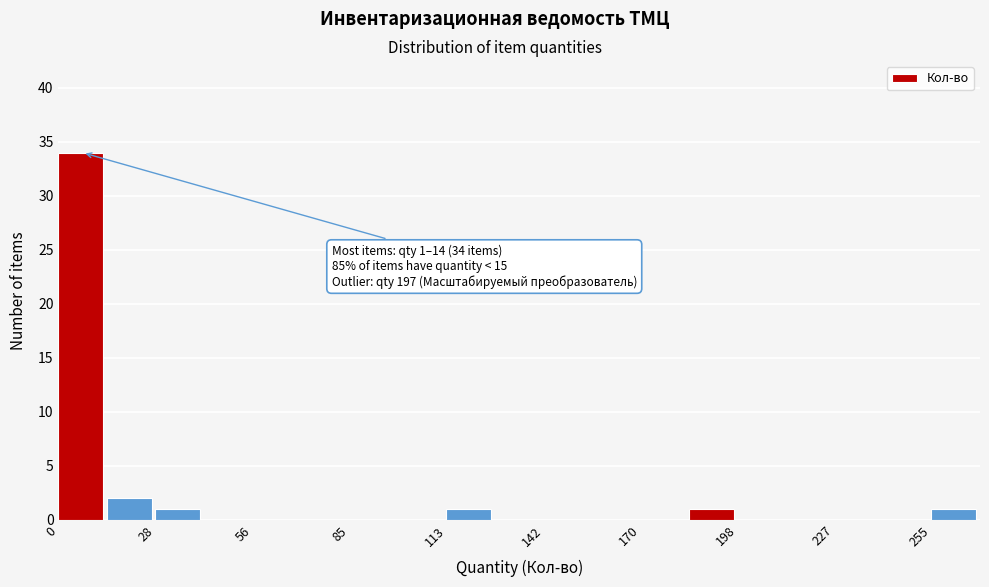

Around what value on the x-axis is the tallest bar? Give the approximate position of its centre, as read against the axis.

5